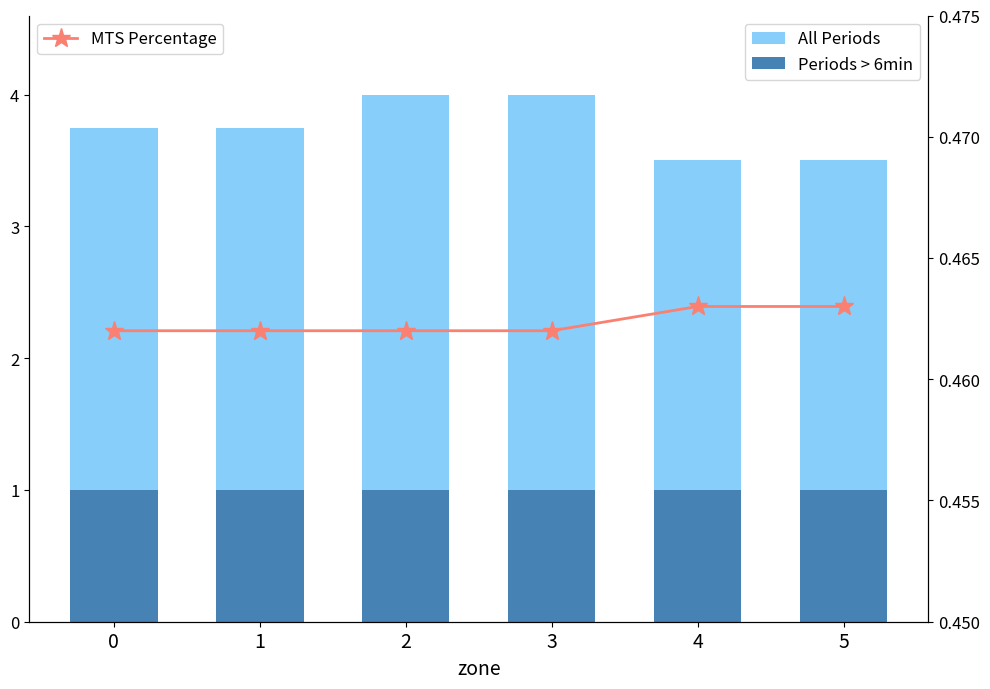

What is the highest value of the MTS Percentage series?

0.5